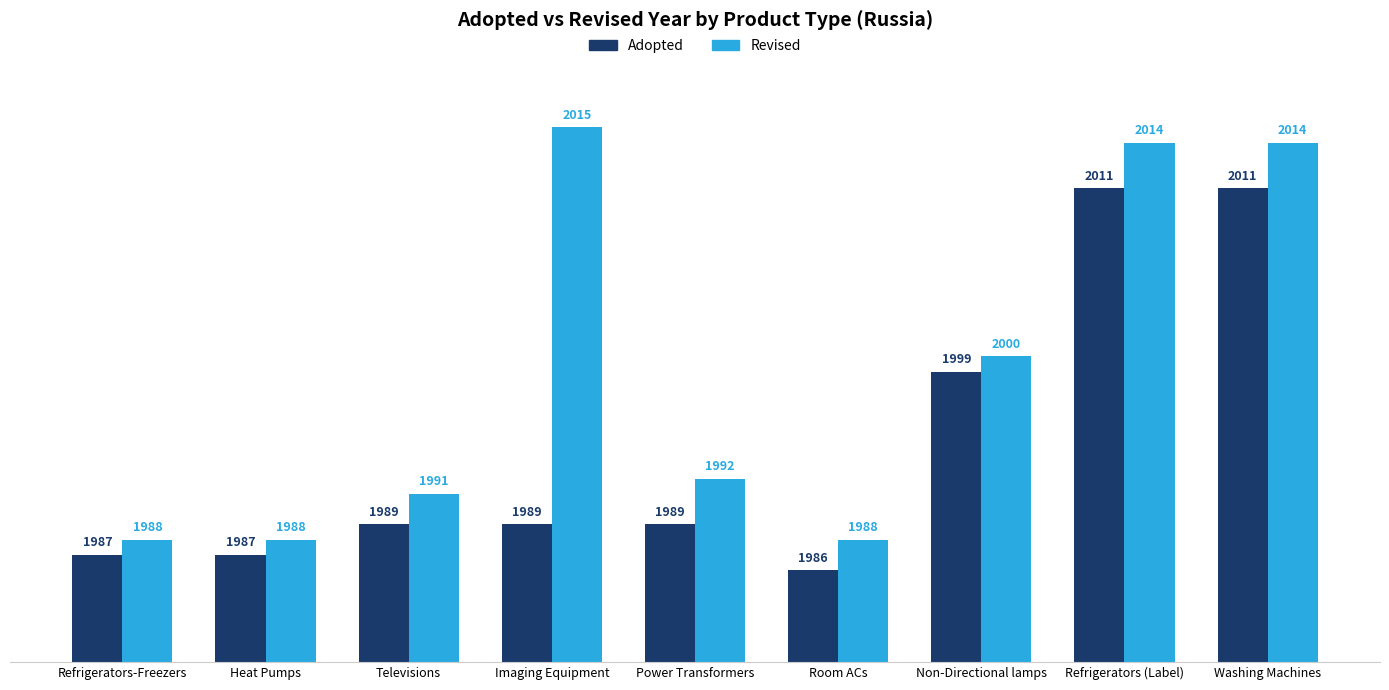

What is the average value of the Revised series?

1999